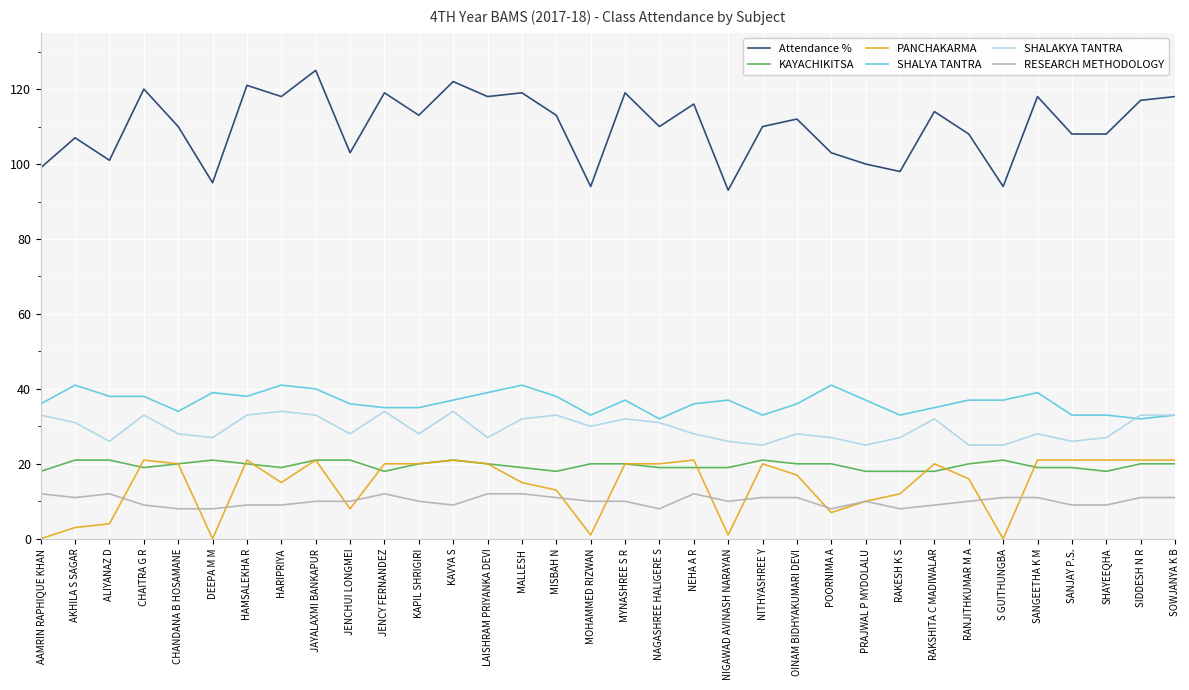

What position from the left is HARIPRIYA?

8